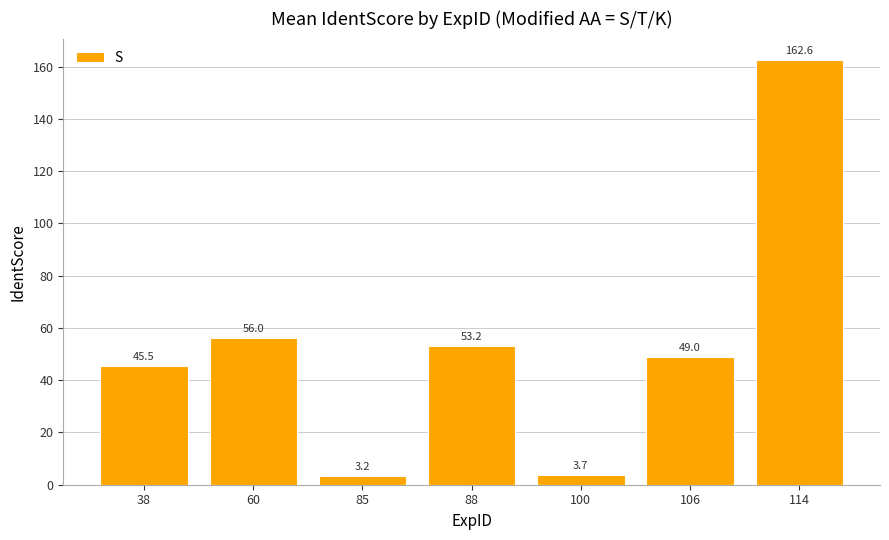

What is the smallest value displayed?

3.2